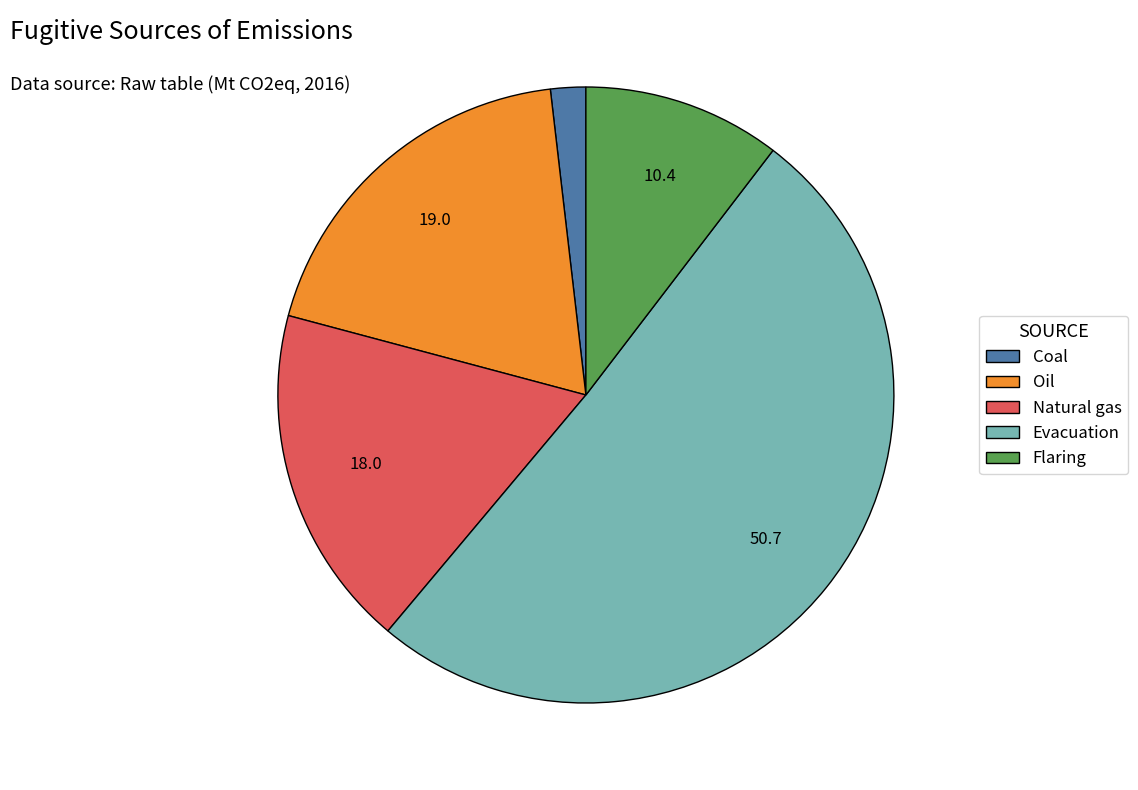

Combined, do Oil and Evacuation account for over 50%?

Yes